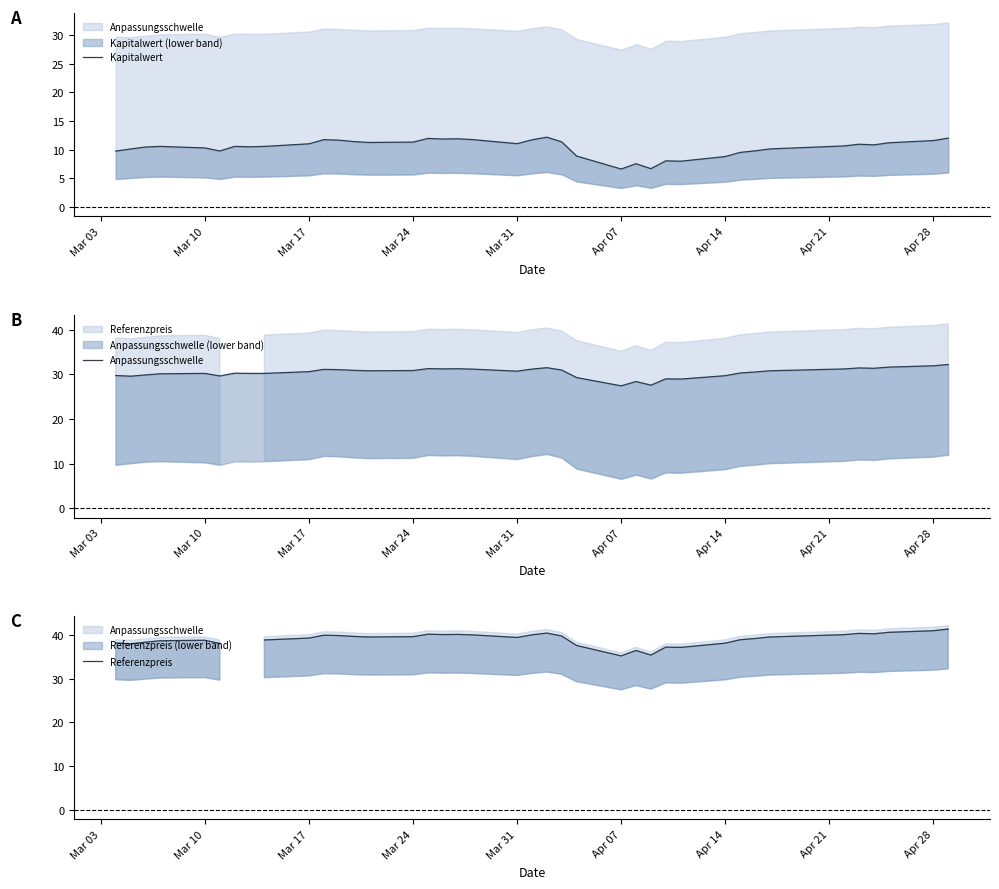

Which series has the largest range (max minus min)?

Referenzpreis